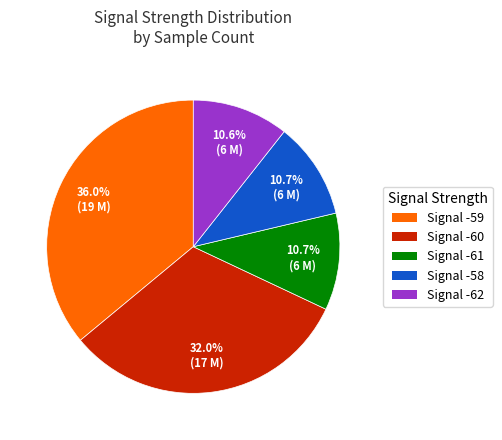

Do Signal -62 and Signal -58 together represent more than half of the pie?

No